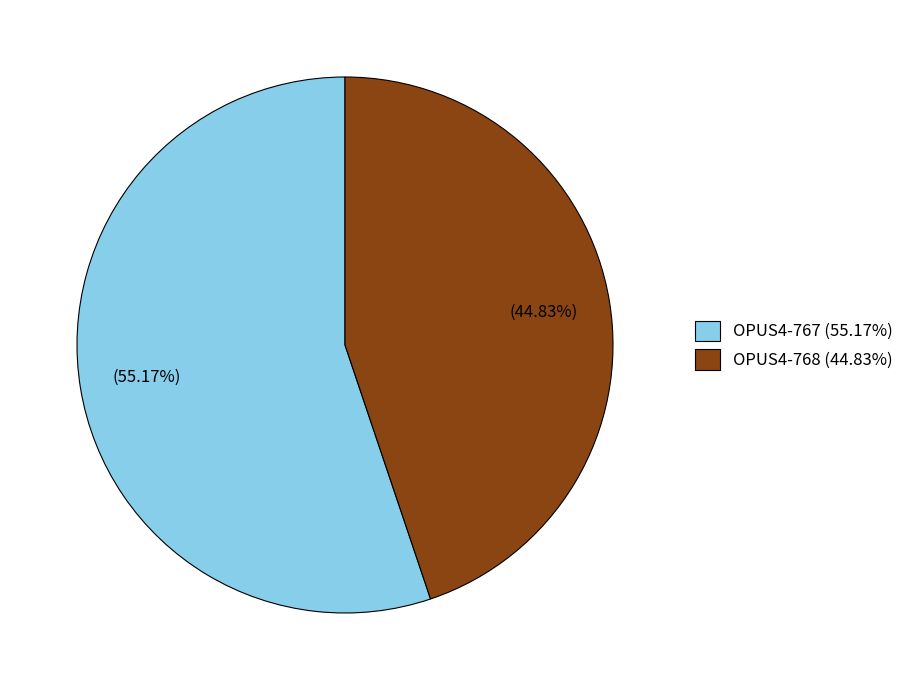

The OPUS4-768 slice represents 45% of the pie. True or false?

True